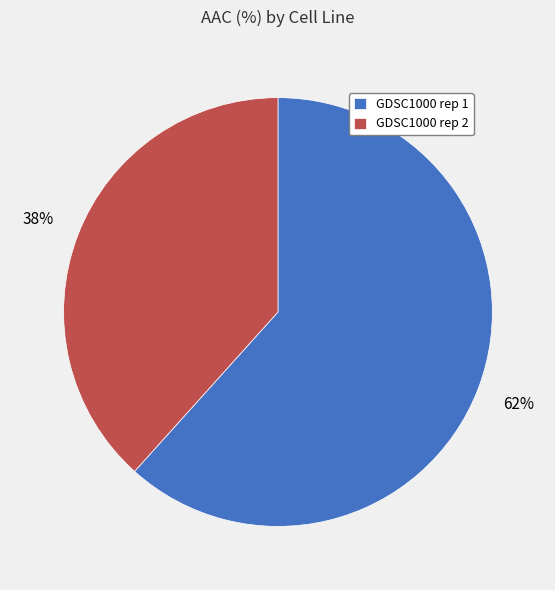

How many slices are in this pie chart?

2